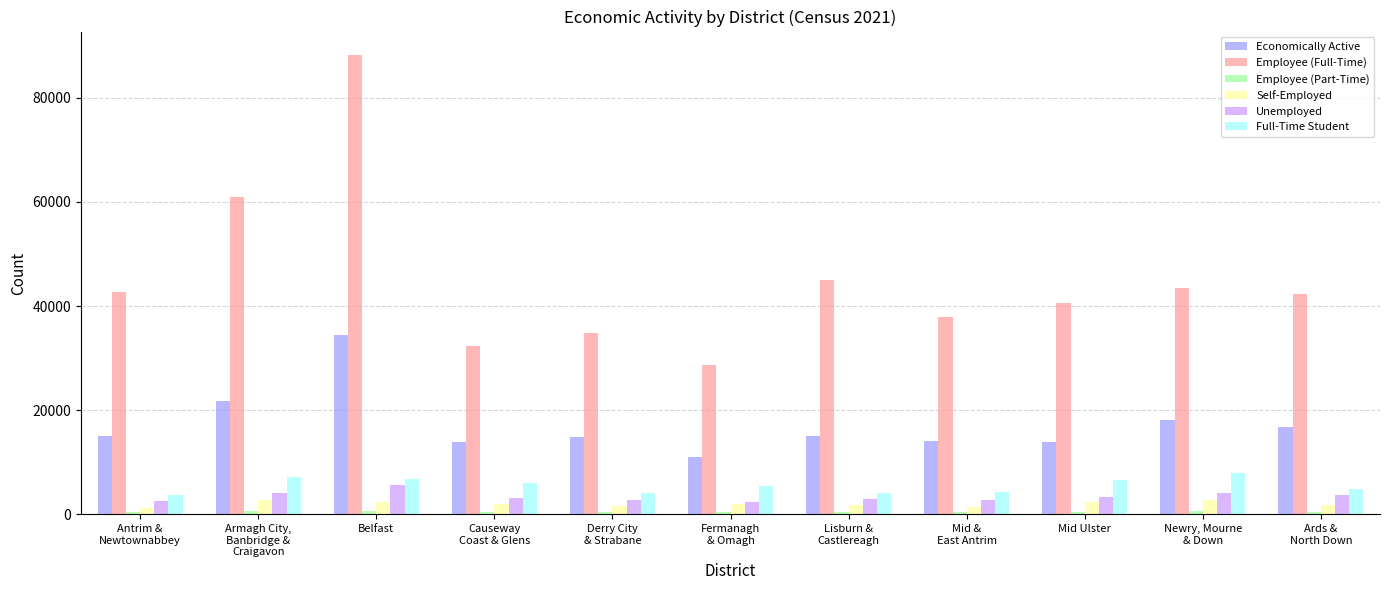

What is the maximum value shown in the chart?

88268